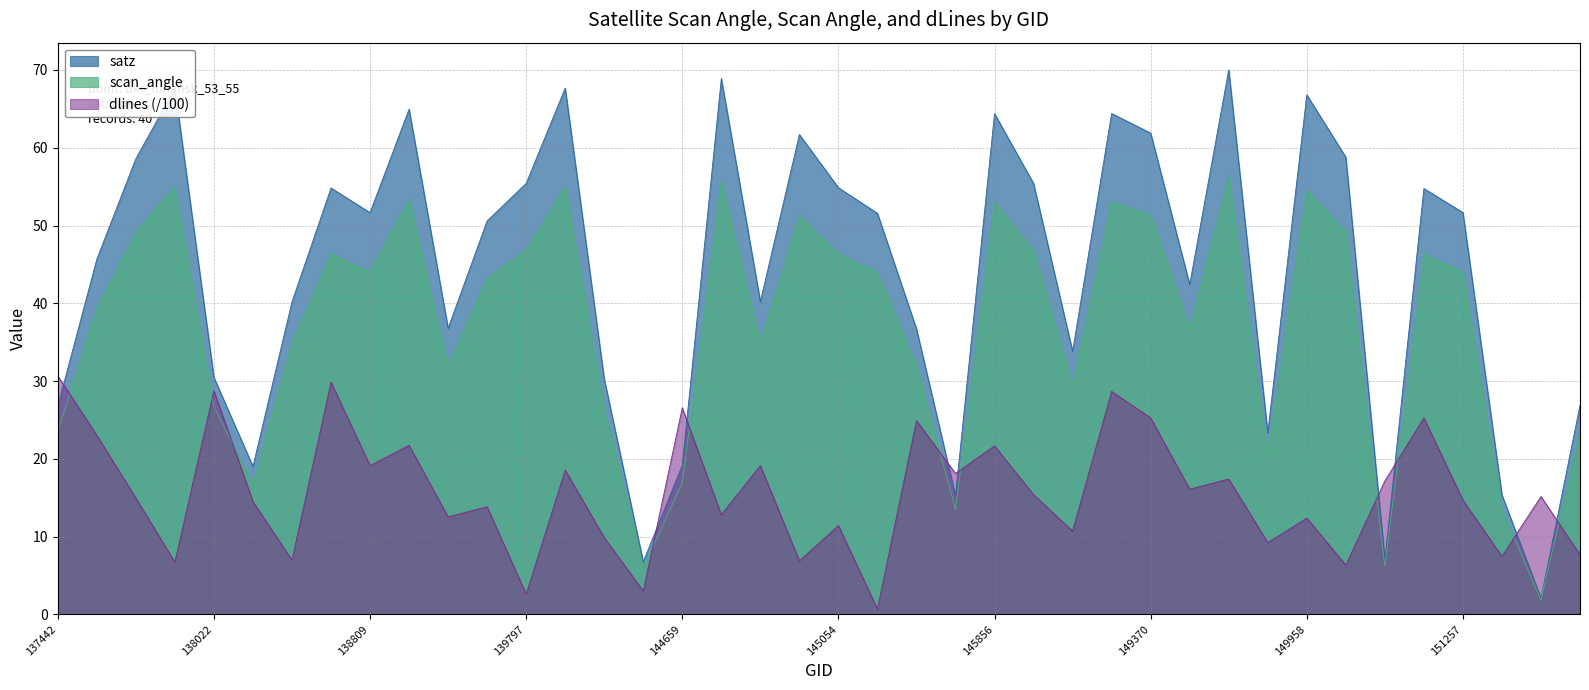

What is the difference between the highest and lowest values at 149576?

14.1